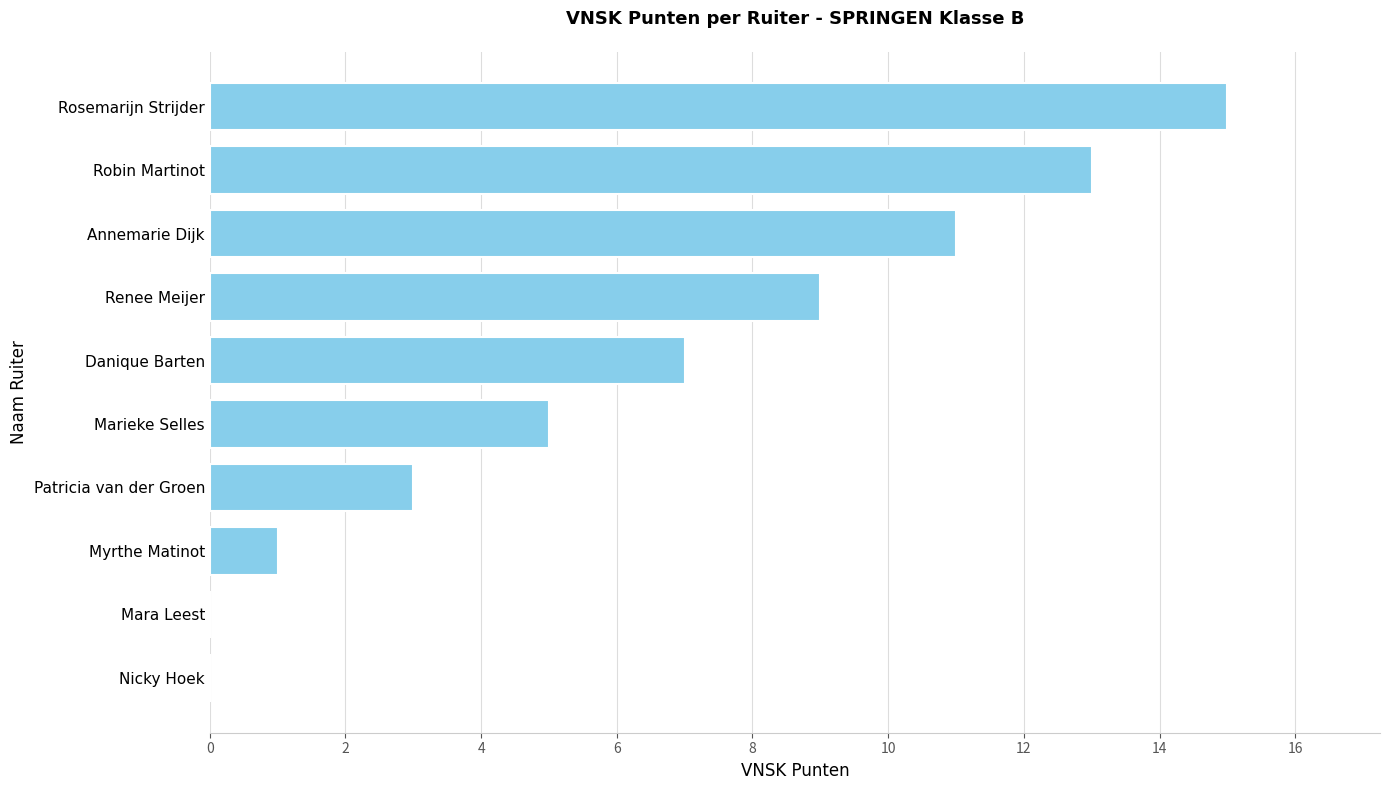

Count the number of data series in this chart.

1